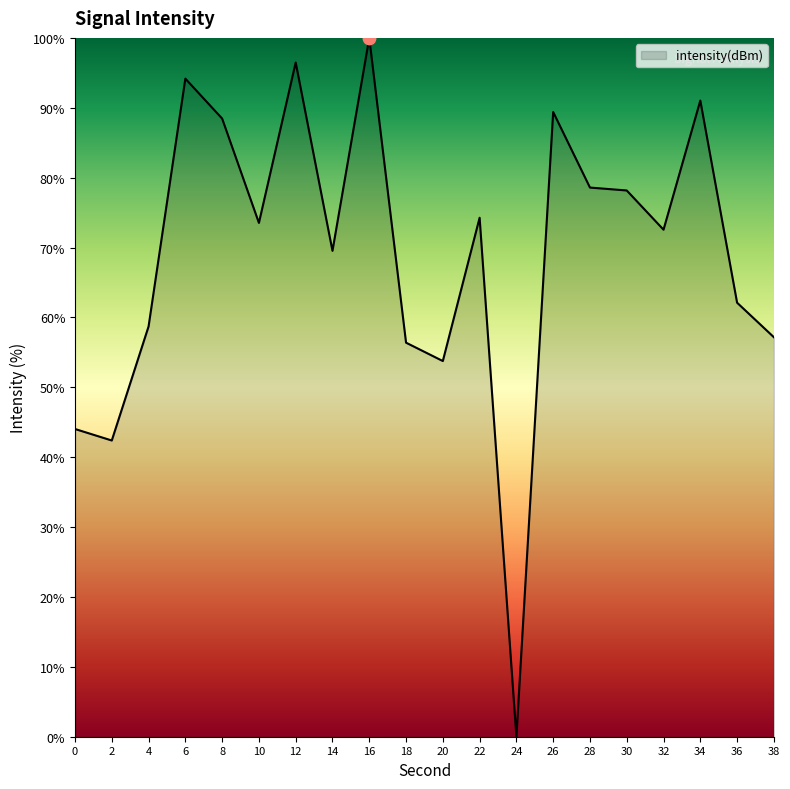

Which has a higher value, 10 or 30?

30